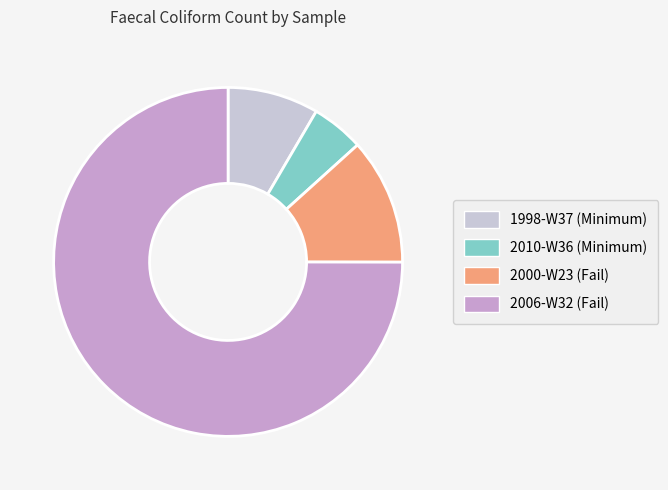

Is the sum of 1998-W37 (Minimum) and 2010-W36 (Minimum) greater than half?

No